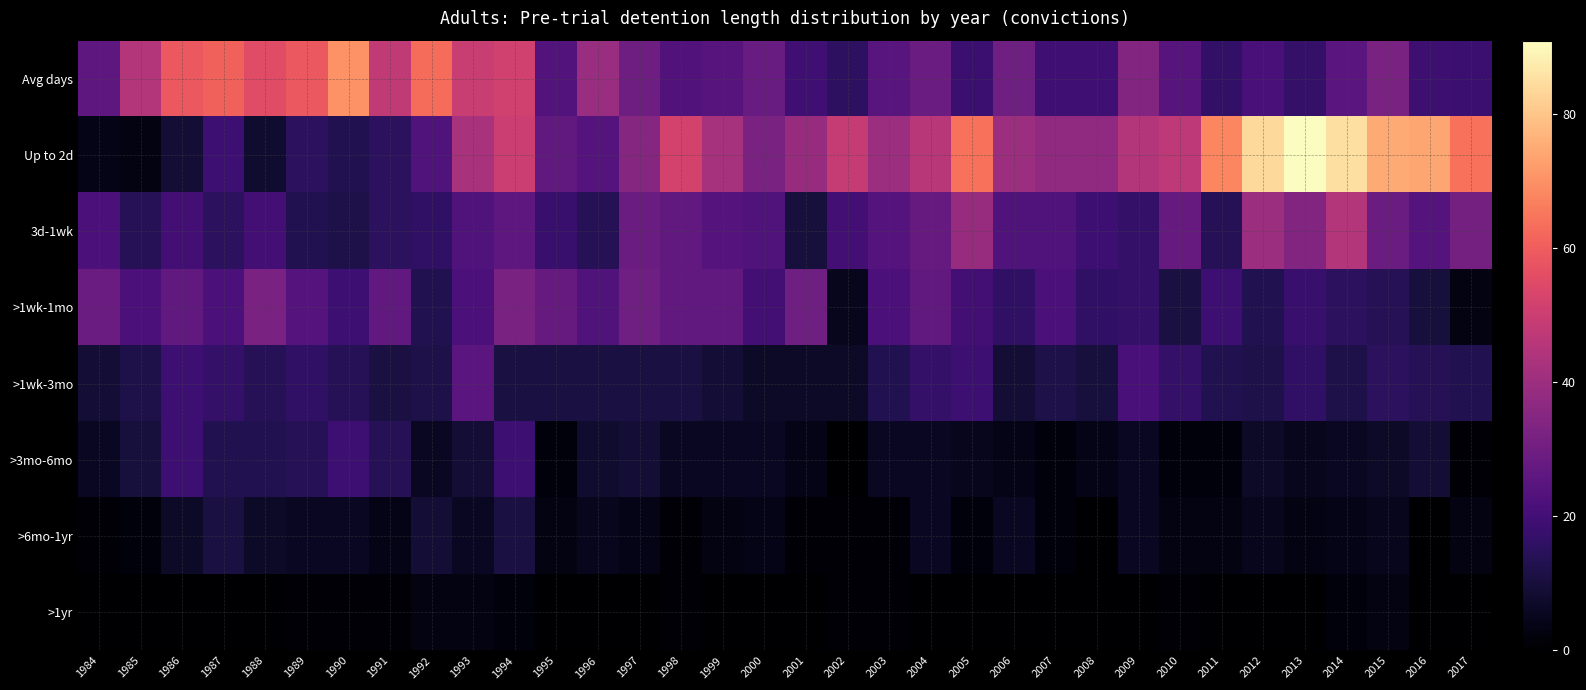

Reading left to right, extract all data points from this chart.

Avg days: 1984=25.7	1985=45.1	1986=58.9	1987=61.1	1988=55.2	1989=58.9	1990=70.3	1991=47.9	1992=63.1	1993=49.7	1994=51.2	1995=23.6	1996=39.3	1997=29.6	1998=23.3	1999=24.2	2000=28.1	2001=19.5	2002=15.6	2003=24.7	2004=28.9	2005=18.2	2006=30.1	2007=19.3	2008=19.3	2009=34.1	2010=24.2	2011=16.5	2012=21.6	2013=16.8	2014=25.0	2015=32.7	2016=18.8	2017=18.2
Up to 2d: 1984=4.0	1985=3.0	1986=9.0	1987=19.0	1988=8.0	1989=15.0	1990=13.0	1991=15.0	1992=23.0	1993=43.0	1994=50.0	1995=27.0	1996=24.0	1997=35.0	1998=52.0	1999=42.0	2000=32.0	2001=39.0	2002=49.0	2003=40.0	2004=46.0	2005=64.0	2006=40.0	2007=37.0	2008=37.0	2009=45.0	2010=47.0	2011=68.0	2012=84.0	2013=91.0	2014=85.0	2015=75.0	2016=74.0	2017=64.0
3d-1wk: 1984=22.0	1985=14.0	1986=20.0	1987=15.0	1988=20.0	1989=13.0	1990=12.0	1991=15.0	1992=16.0	1993=23.0	1994=26.0	1995=18.0	1996=14.0	1997=29.0	1998=27.0	1999=24.0	2000=23.0	2001=10.0	2002=20.0	2003=24.0	2004=28.0	2005=39.0	2006=23.0	2007=23.0	2008=19.0	2009=17.0	2010=28.0	2011=14.0	2012=40.0	2013=34.0	2014=45.0	2015=29.0	2016=24.0	2017=31.0
>1wk-1mo: 1984=29.0	1985=22.0	1986=27.0	1987=22.0	1988=32.0	1989=24.0	1990=19.0	1991=27.0	1992=13.0	1993=22.0	1994=32.0	1995=28.0	1996=23.0	1997=30.0	1998=27.0	1999=27.0	2000=20.0	2001=30.0	2002=5.0	2003=22.0	2004=27.0	2005=20.0	2006=16.0	2007=22.0	2008=16.0	2009=17.0	2010=11.0	2011=19.0	2012=13.0	2013=18.0	2014=15.0	2015=14.0	2016=10.0	2017=3.0
>1wk-3mo: 1984=9.0	1985=12.0	1986=19.0	1987=17.0	1988=14.0	1989=16.0	1990=14.0	1991=11.0	1992=12.0	1993=25.0	1994=11.0	1995=11.0	1996=11.0	1997=11.0	1998=11.0	1999=9.0	2000=7.0	2001=7.0	2002=7.0	2003=13.0	2004=17.0	2005=19.0	2006=9.0	2007=12.0	2008=10.0	2009=21.0	2010=17.0	2011=13.0	2012=12.0	2013=16.0	2014=12.0	2015=15.0	2016=14.0	2017=13.0
>3mo-6mo: 1984=6.0	1985=10.0	1986=19.0	1987=13.0	1988=13.0	1989=14.0	1990=19.0	1991=14.0	1992=6.0	1993=9.0	1994=19.0	1995=2.0	1996=8.0	1997=9.0	1998=6.0	1999=6.0	2000=6.0	2001=4.0	2002=0.0	2003=6.0	2004=6.0	2005=5.0	2006=4.0	2007=2.0	2008=4.0	2009=6.0	2010=2.0	2011=2.0	2012=7.0	2013=5.0	2014=6.0	2015=7.0	2016=9.0	2017=1.0
>6mo-1yr: 1984=1.0	1985=2.0	1986=7.0	1987=11.0	1988=7.0	1989=6.0	1990=6.0	1991=4.0	1992=9.0	1993=6.0	1994=11.0	1995=3.0	1996=5.0	1997=4.0	1998=1.0	1999=3.0	2000=4.0	2001=1.0	2002=1.0	2003=1.0	2004=6.0	2005=2.0	2006=6.0	2007=2.0	2008=0.0	2009=6.0	2010=3.0	2011=3.0	2012=5.0	2013=3.0	2014=4.0	2015=5.0	2016=0.0	2017=3.0
>1yr: 1984=0.0	1985=0.0	1986=0.0	1987=0.0	1988=0.0	1989=1.0	1990=1.0	1991=1.0	1992=3.0	1993=3.0	1994=2.0	1995=0.0	1996=0.0	1997=0.0	1998=1.0	1999=0.0	2000=0.0	2001=0.0	2002=1.0	2003=1.0	2004=0.0	2005=0.0	2006=0.0	2007=0.0	2008=0.0	2009=0.0	2010=1.0	2011=0.0	2012=0.0	2013=0.0	2014=2.0	2015=3.0	2016=0.0	2017=0.0